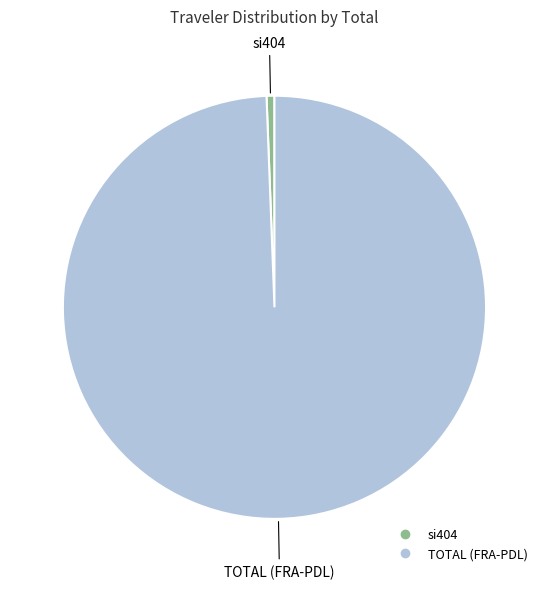

True or false: si404 accounts for 14% of the total.

False